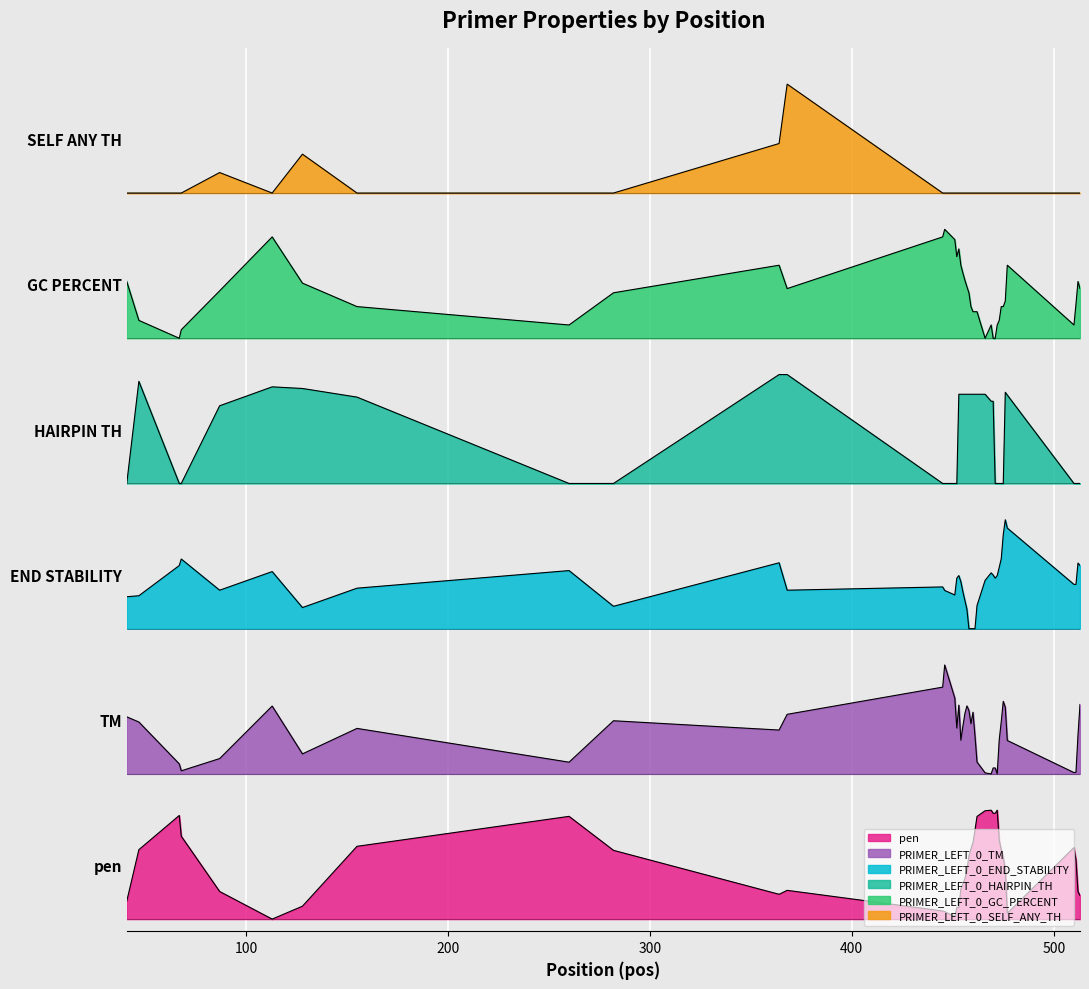

Does the chart display data point markers on the line(s)?

No